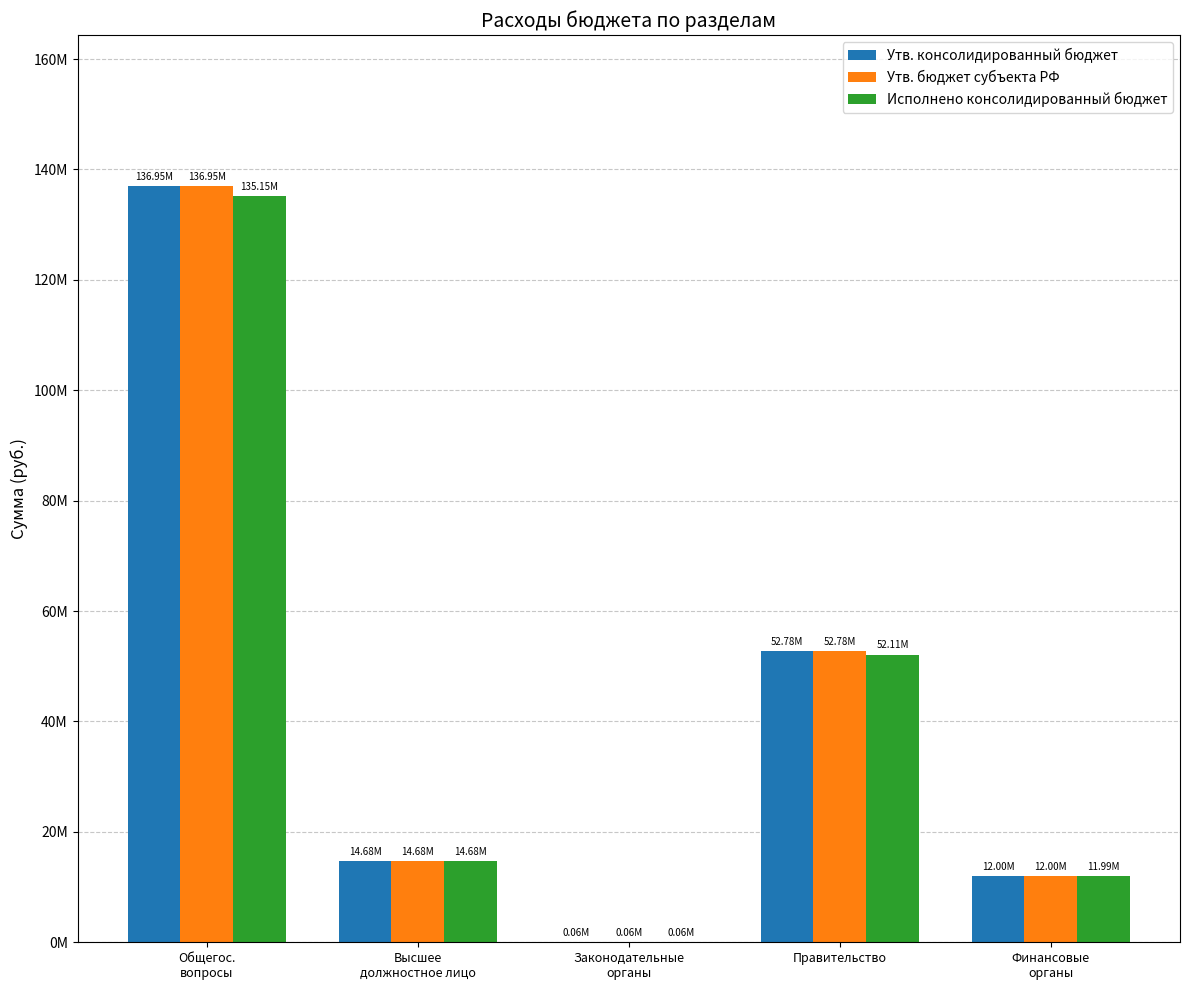

What is the average value of the Утв. бюджет субъекта РФ series?

43293955.6